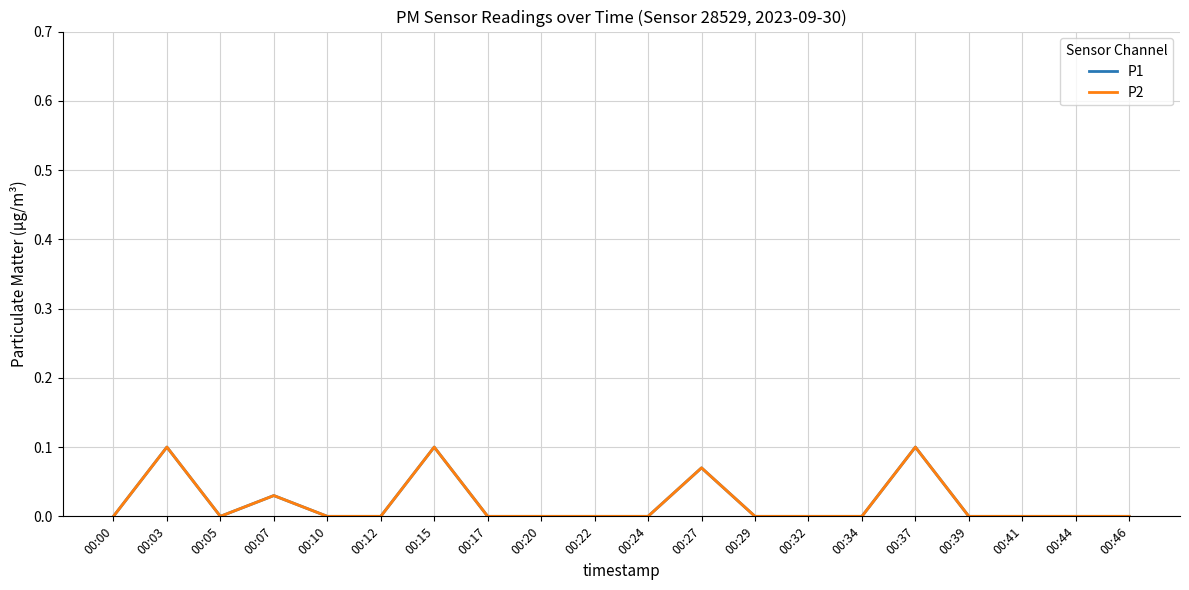

Does the chart display data point markers on the line(s)?

No